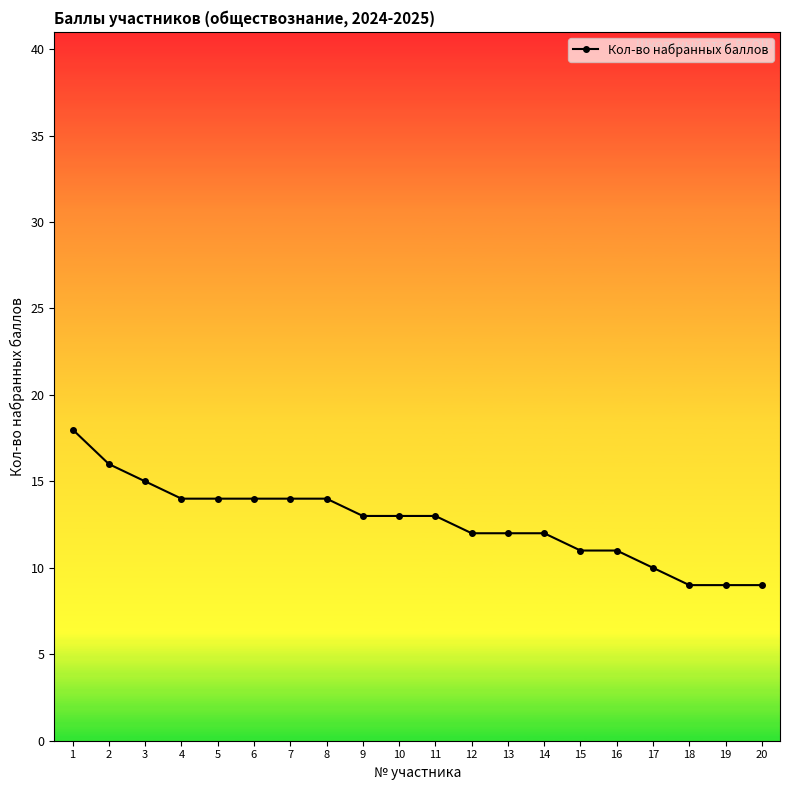

What is the sum of all values?

253